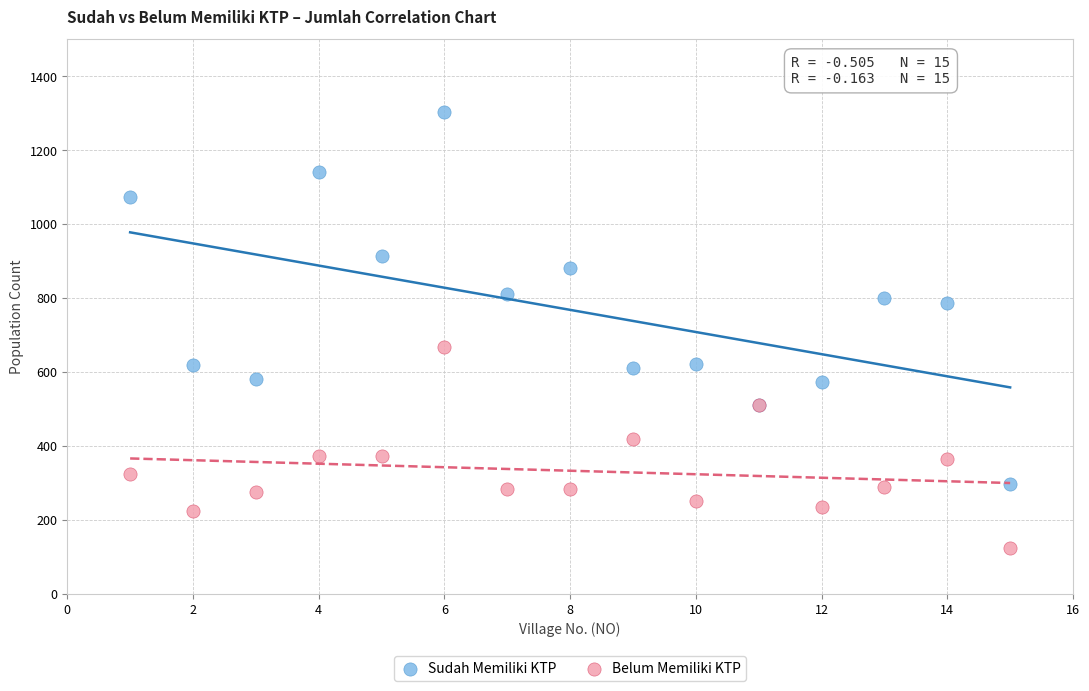

Which series has the widest spread of Y values?

Sudah Memiliki KTP